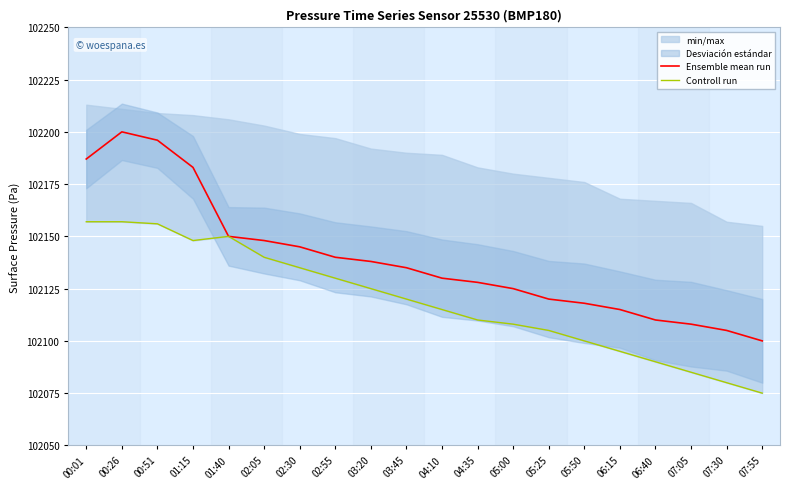

Rank the series at 05:00 from lowest to highest value.

Controll run, Ensemble mean run